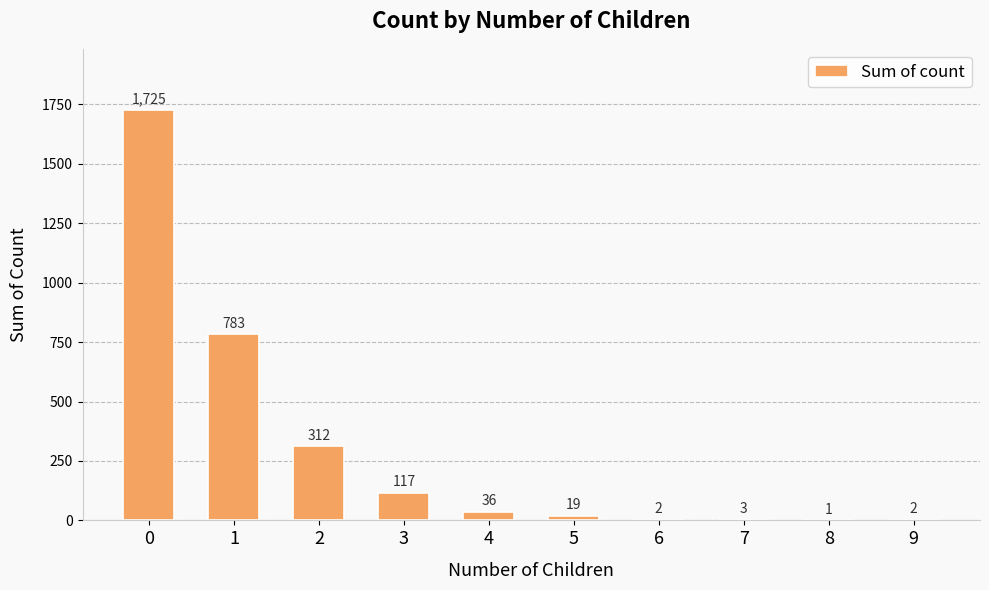

What is the change in value from 0 to 6?

-1723